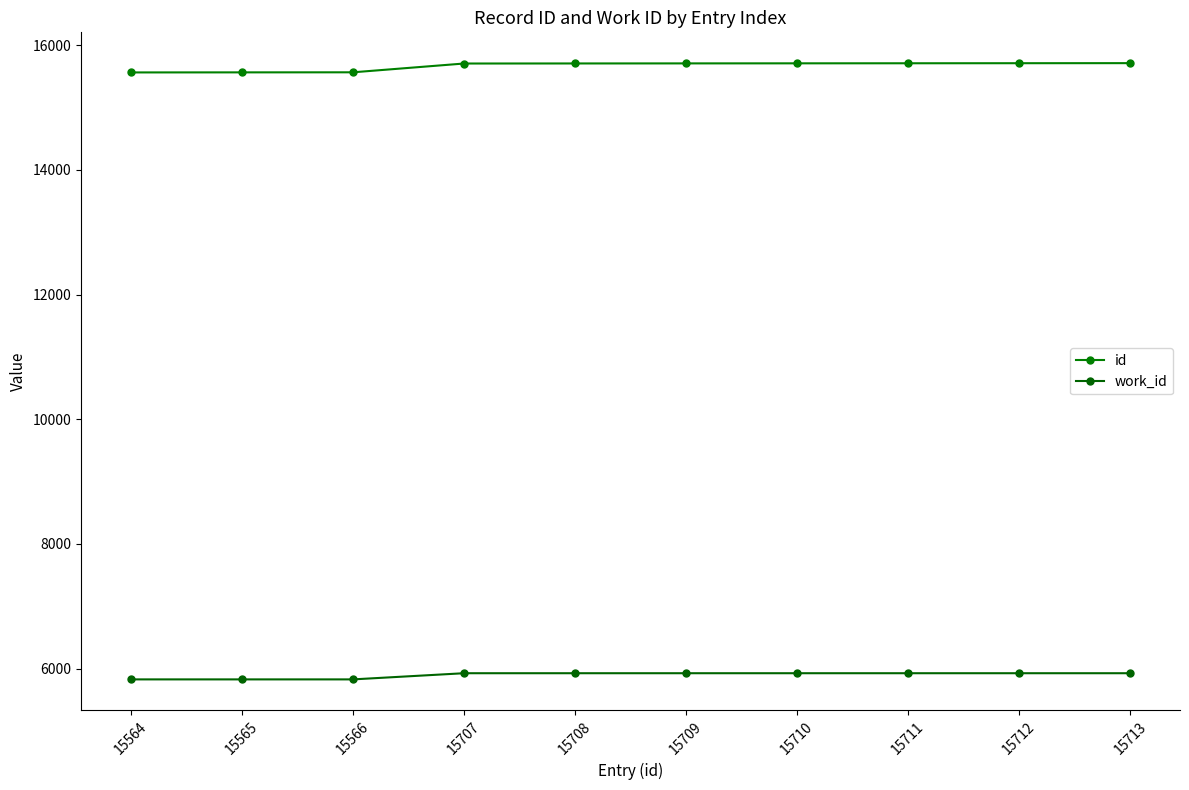

What is the total value across all series at 15711?

21636